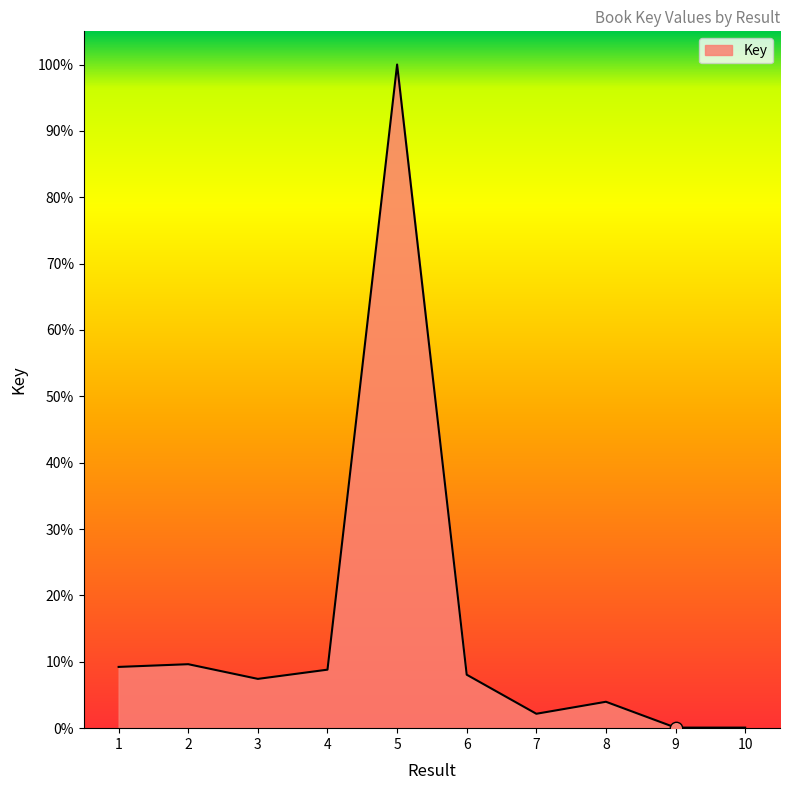

Is this an area chart (filled region under the line)?

Yes